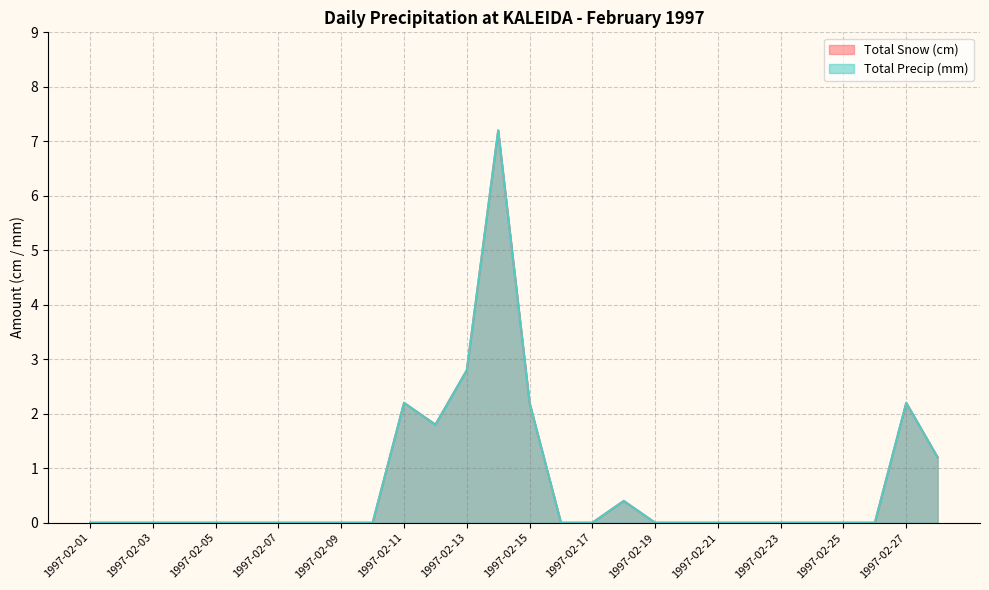

In Total Precip (mm), how many points are lower than both neighbors (excluding endpoints)?

1